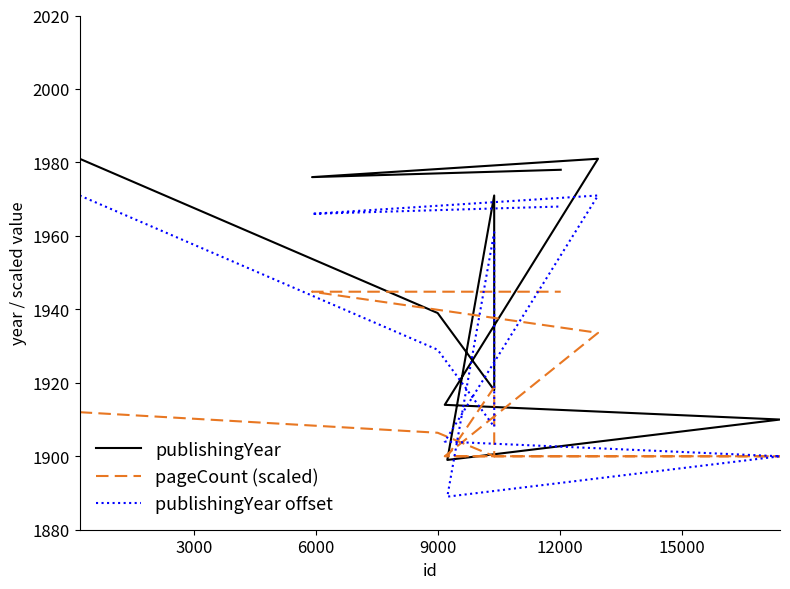

What is the value of the publishingYear point at the 4th from the left?

1971.0